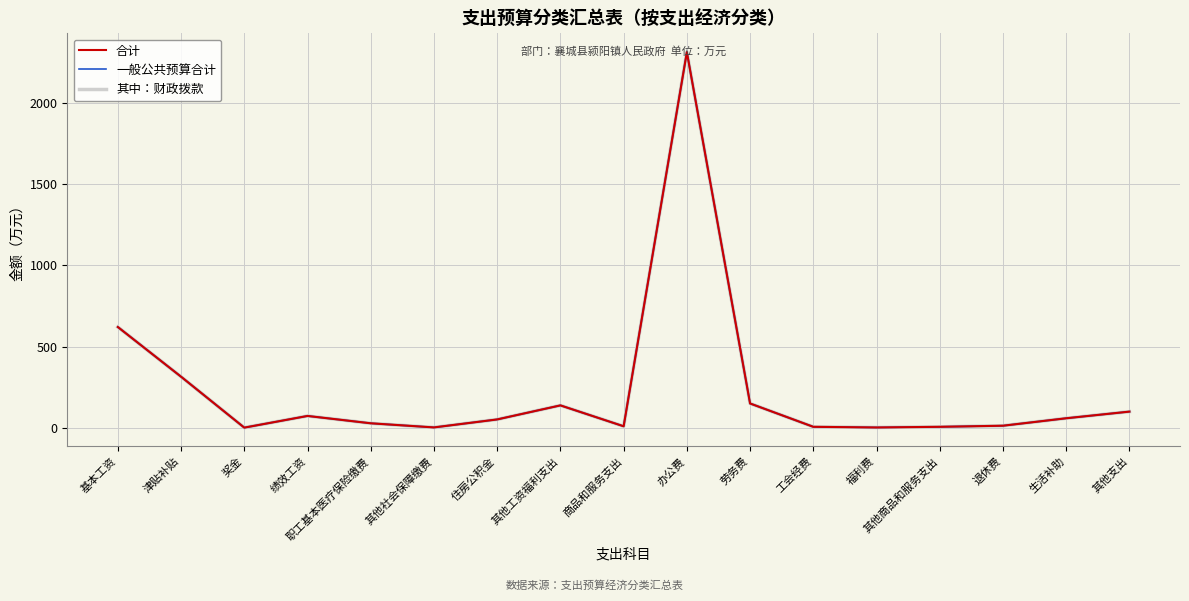

Is this an area chart (filled region under the line)?

No